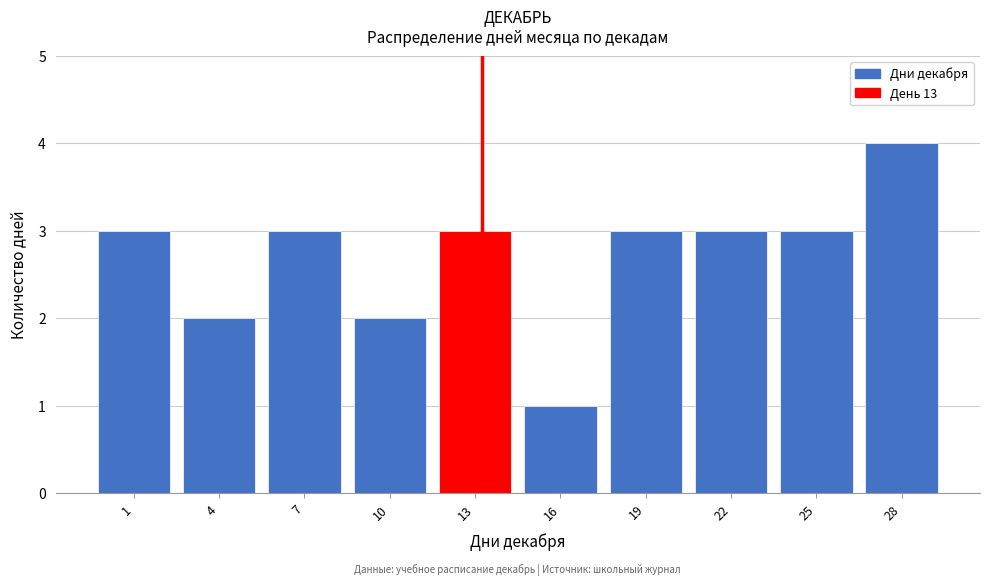

Reading right to left, list all the values displayed in this chart.

4	3	3	3	1	3	2	3	2	3